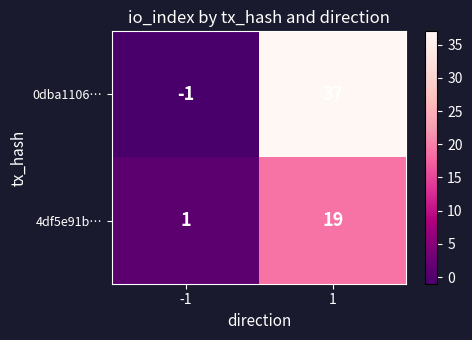

Reading right to left, what are all the values shown in this chart?

0dba1106…: 37	-1
4df5e91b…: 19	1